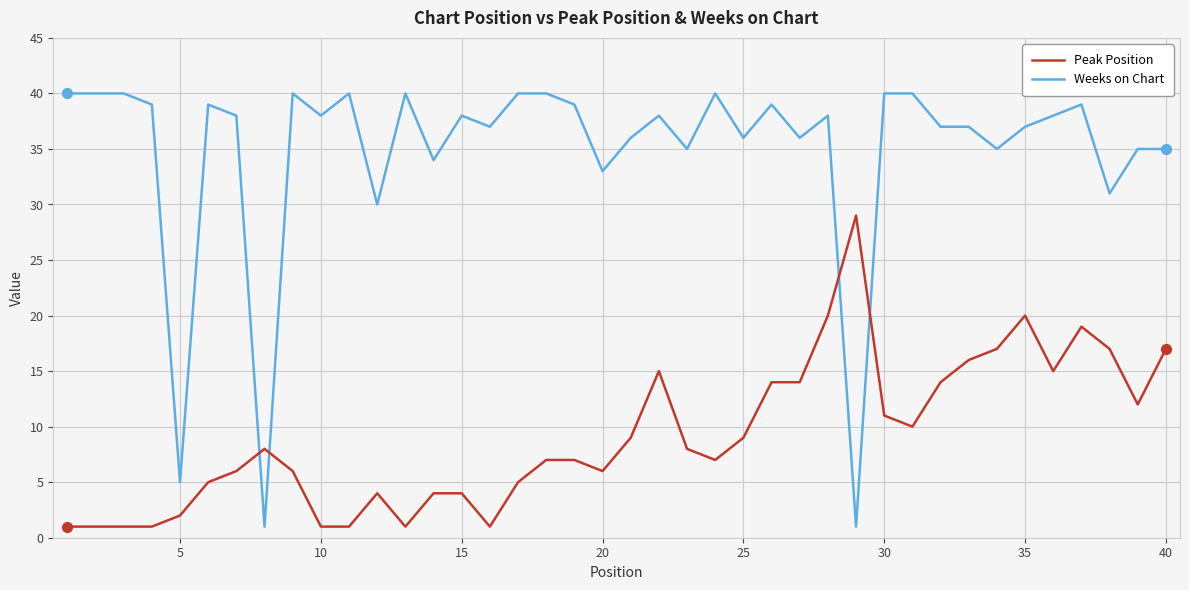

Which series has the largest range (max minus min)?

Weeks on Chart